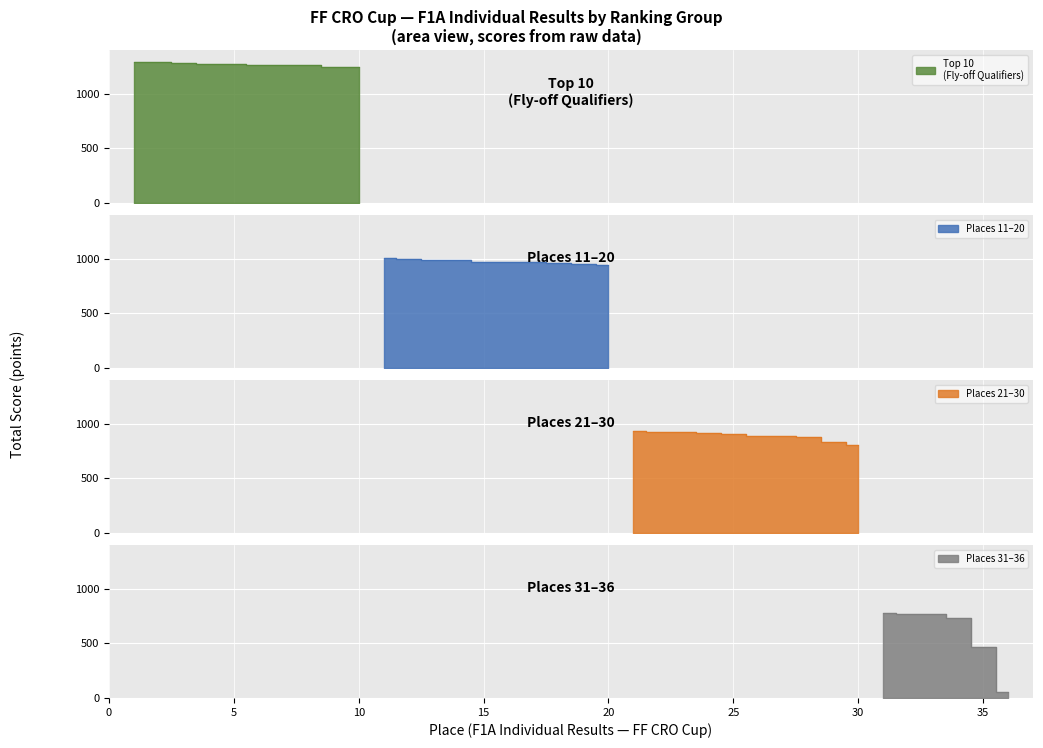

True or false: Places 31-36 and Places 11-20 intersect in this chart.

False